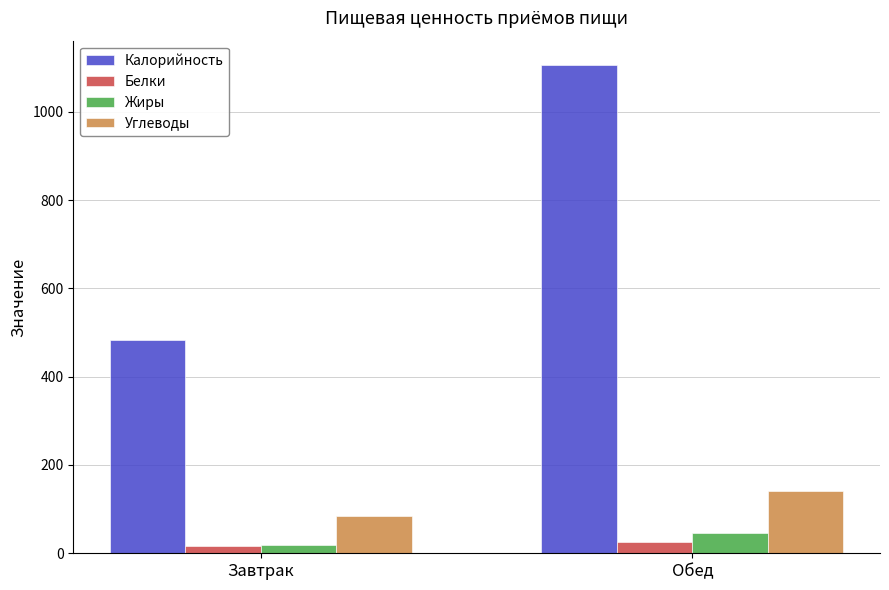

What is the label of the 2nd bar from the right?

Завтрак